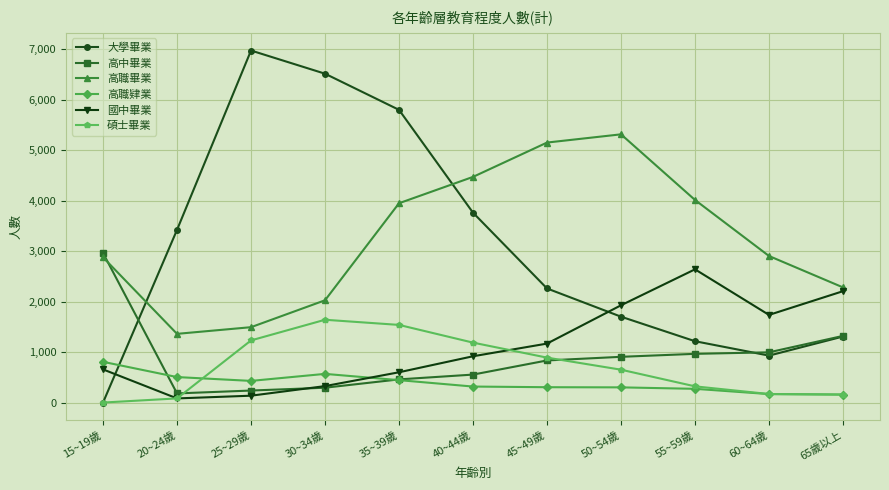

What is the label of the 2nd point from the left?

20~24歲